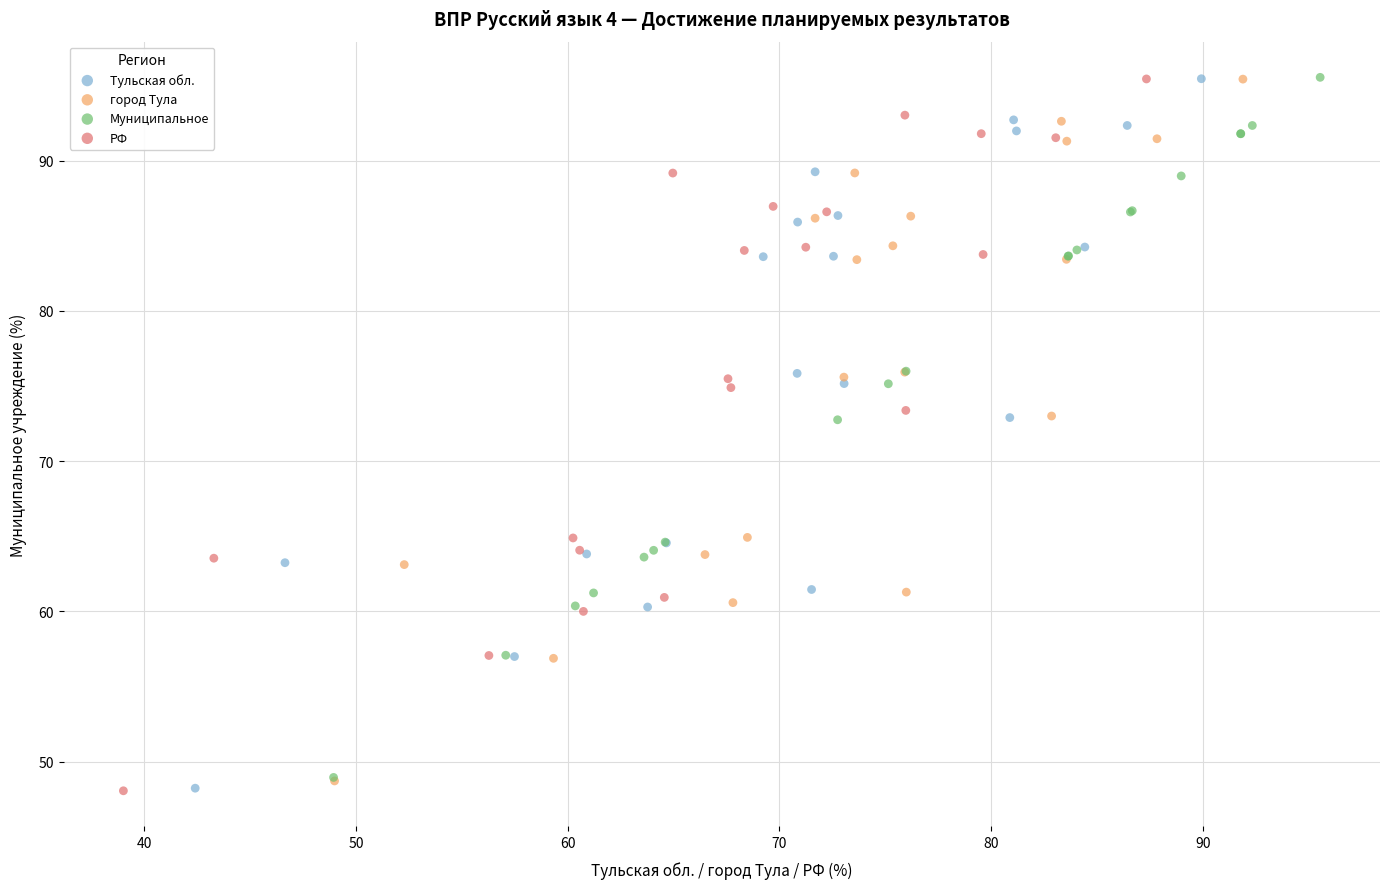

What are all the series names shown in the legend?

Тульская обл., город Тула, Муниципальное, РФ